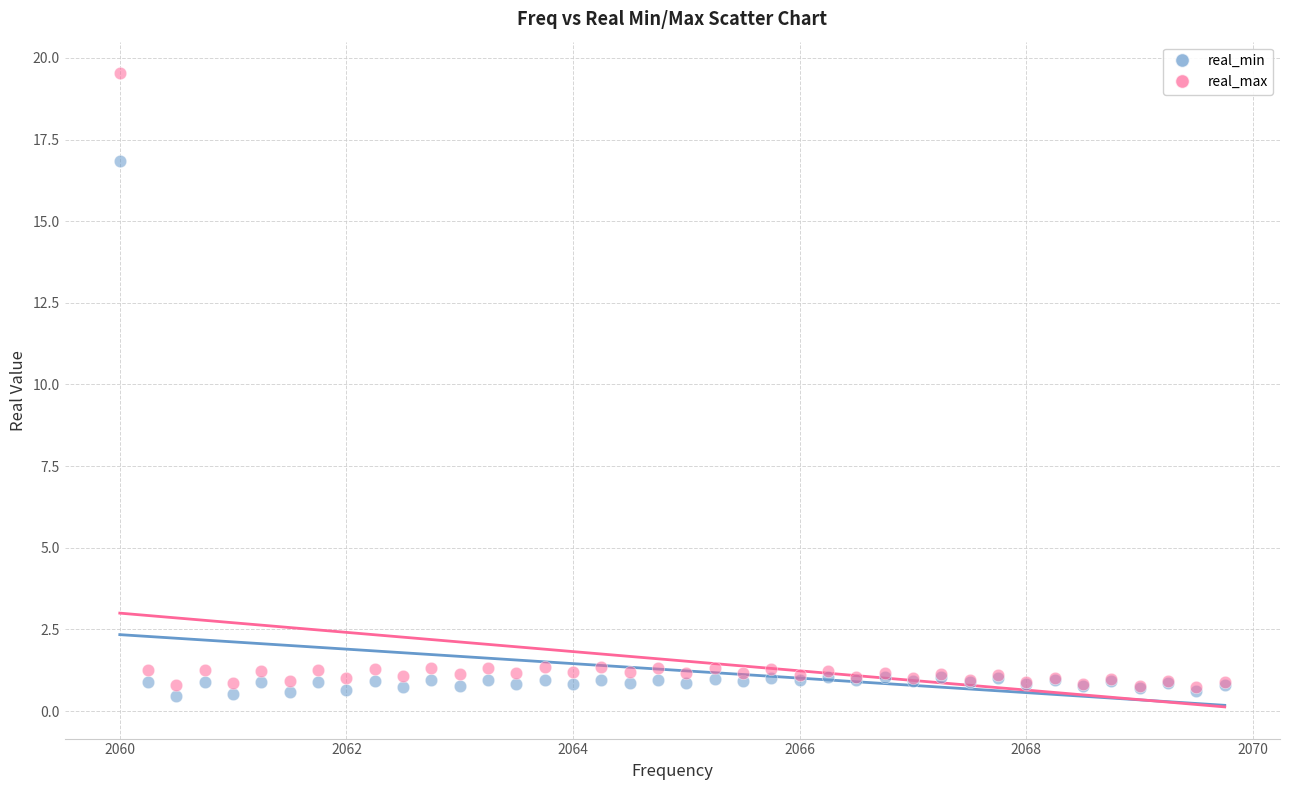

Which series has the largest Y range (max minus min)?

real_max